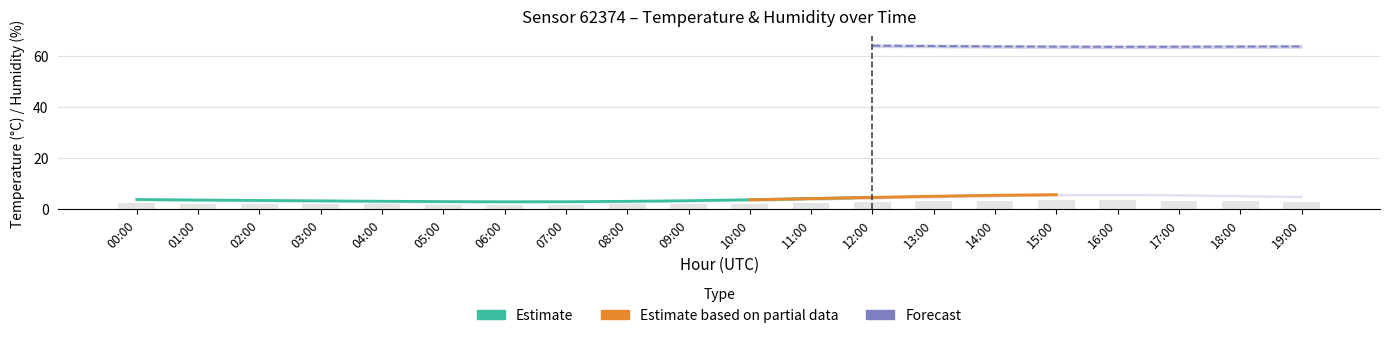

How many values in the temperature_lower series are below 3?

6